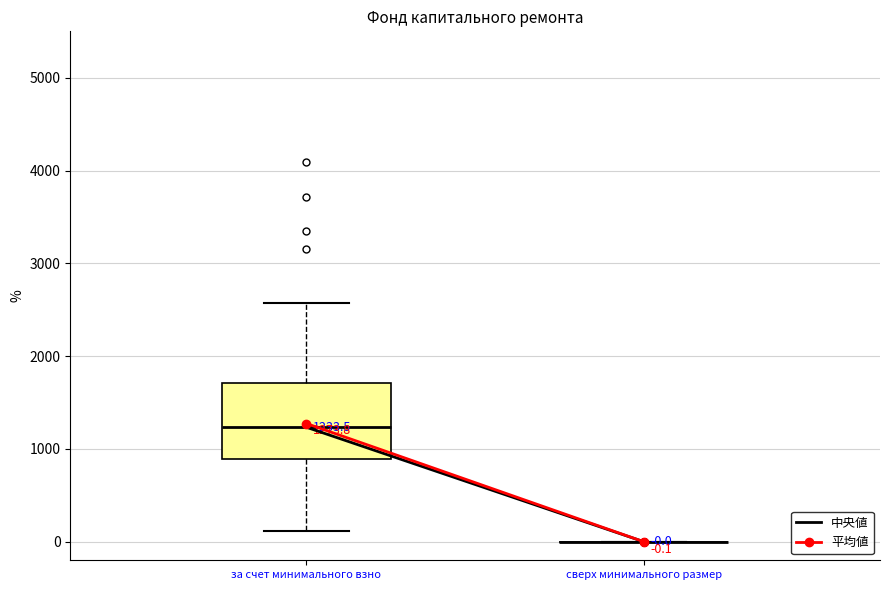

Comparing the boxes themselves (not the whiskers), which one is the tallest?

за счет минимального взно